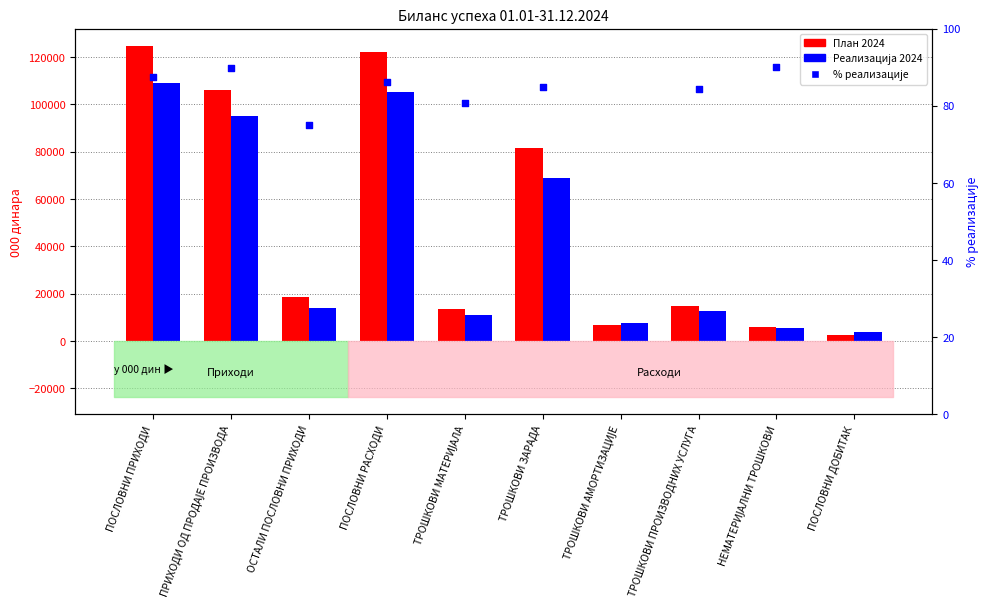

What is the change in value from ОСТАЛИ ПОСЛОВНИ ПРИХОДИ to ПОСЛОВНИ РАСХОДИ?

+11.3